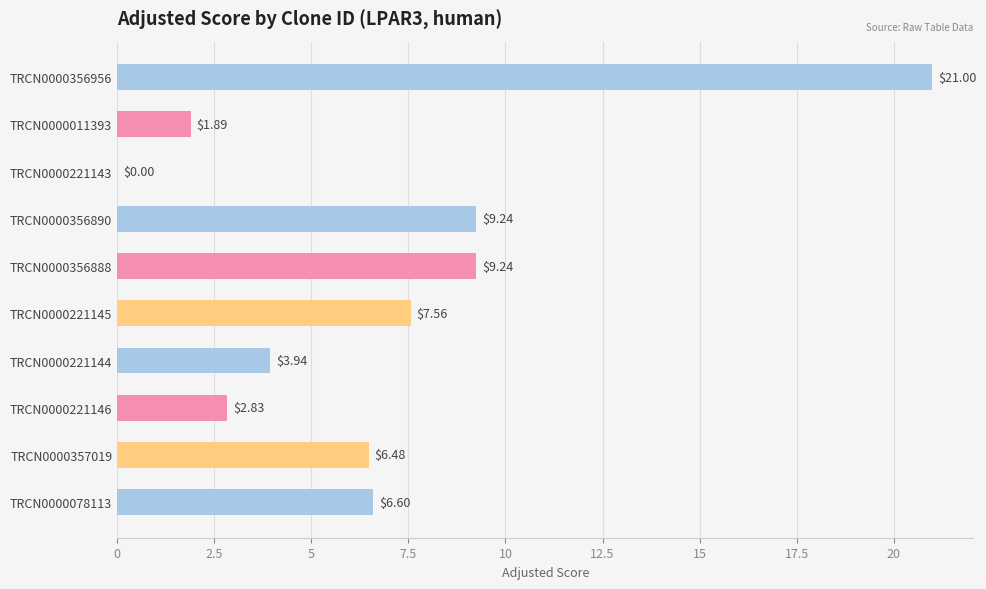

What is the change in value from TRCN0000356890 to TRCN0000221144?

-5.3